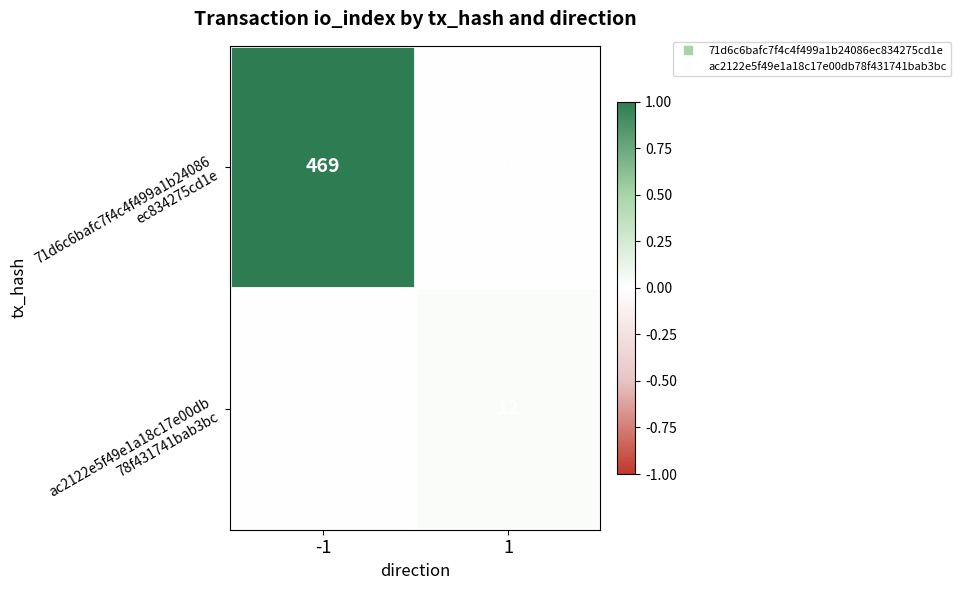

What is the total value across all series at 1?

12